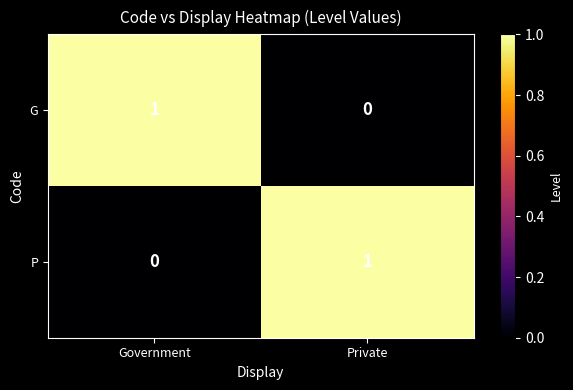

List the labels in order of P value, smallest first.

Government, Private